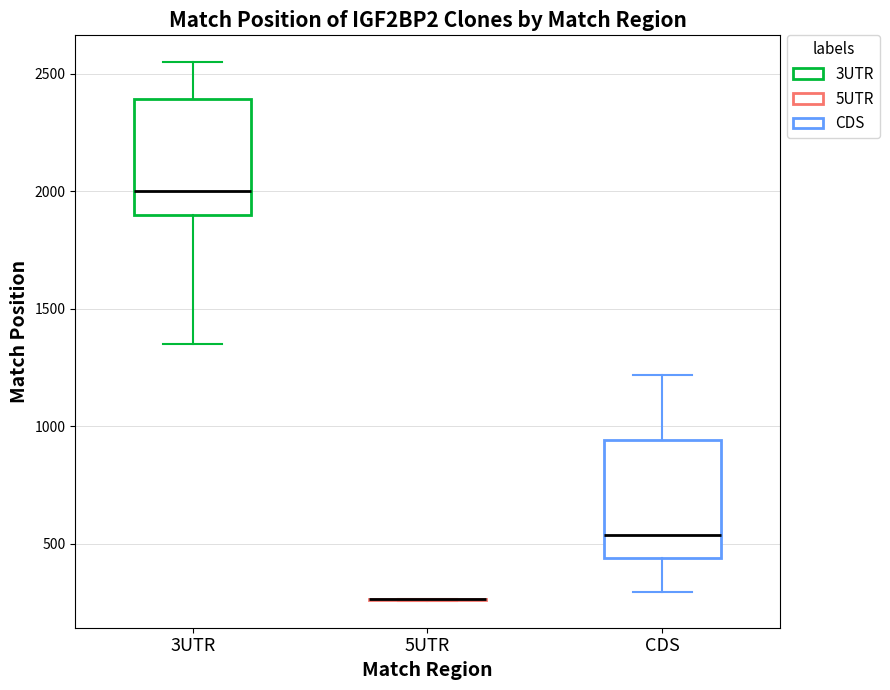

Where is the upper edge of the box for 3UTR on the y-axis? The values are not printed on the chart, so give them approximately, as read against the axis.

2400